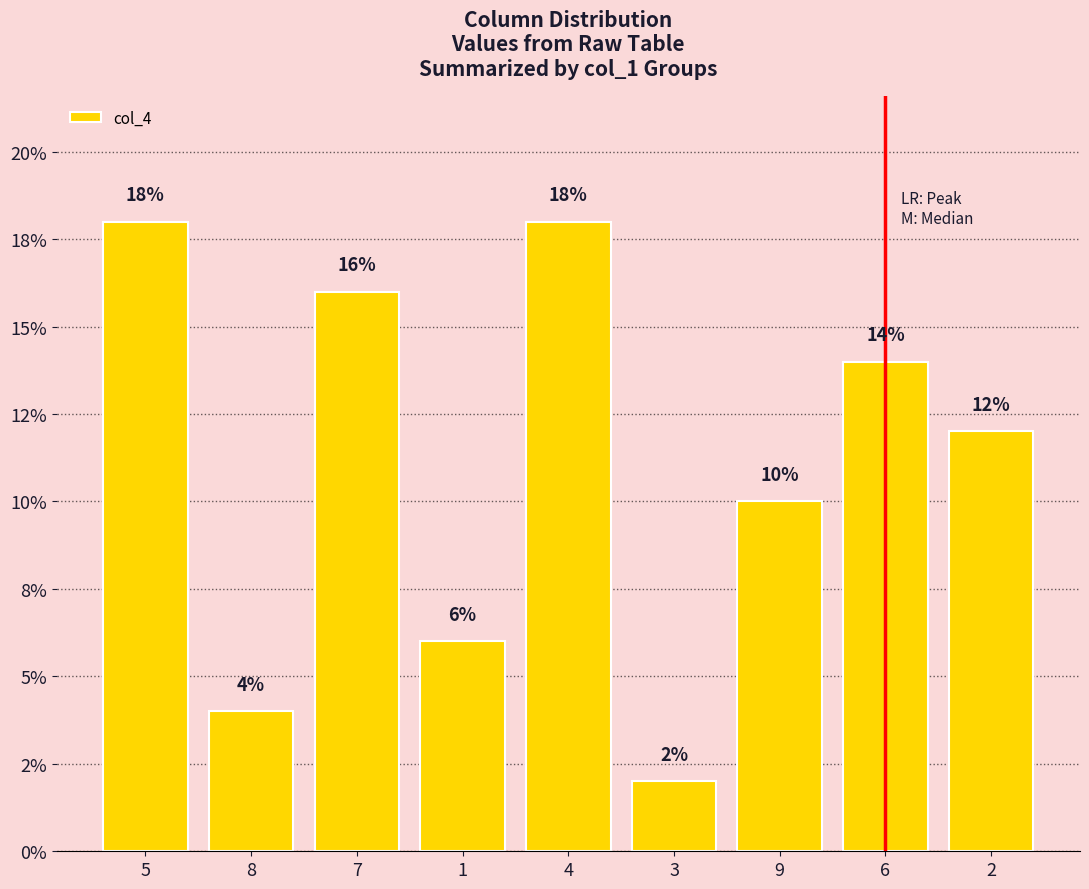

Rank the categories by value from lowest to highest.

3, 8, 1, 9, 2, 6, 7, 5, 4